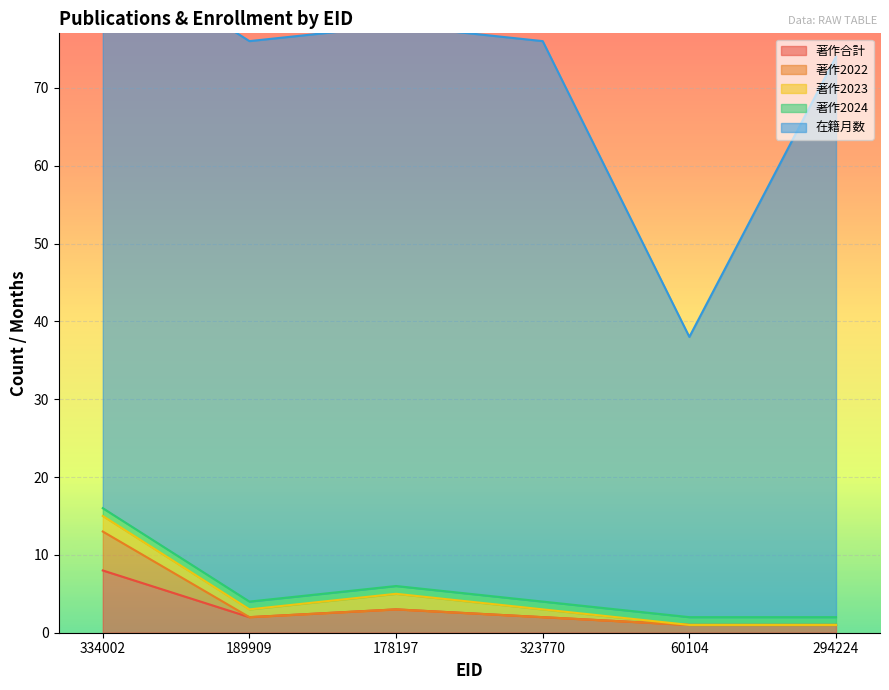

How many lines are shown in the chart?

5